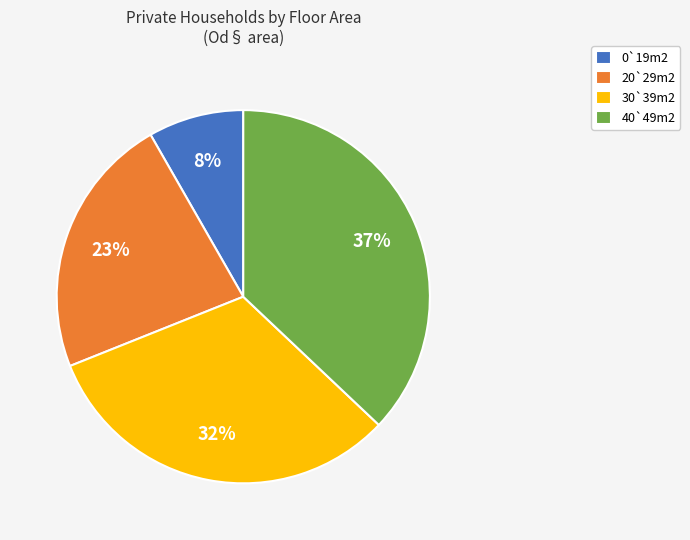

Between 20`29m2 and 30`39m2, which is larger?

30`39m2